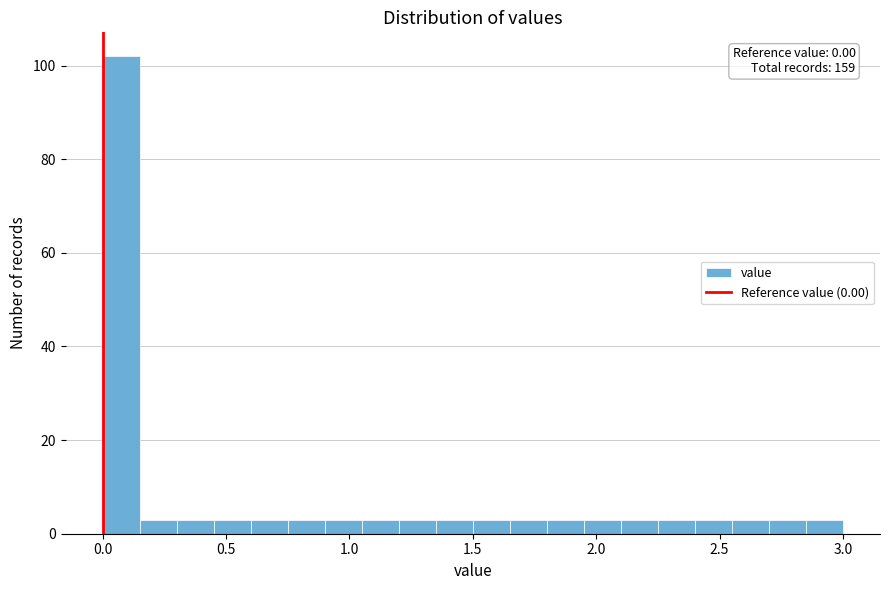

Around what value on the x-axis is the tallest bar? Give the approximate position of its centre, as read against the axis.

0.10